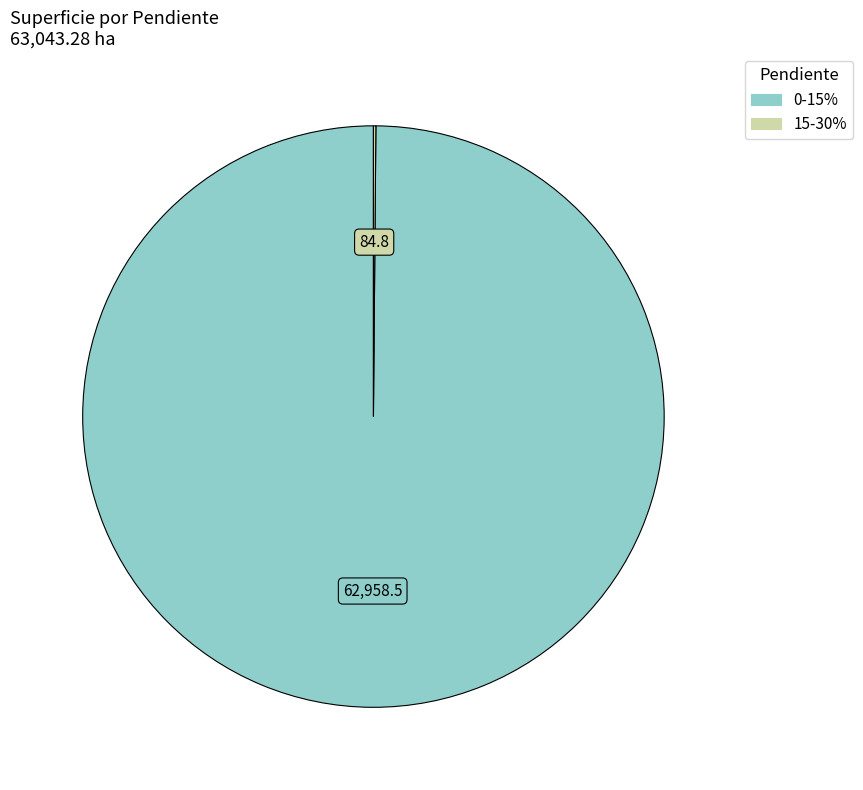

The 0-15% slice represents 100% of the pie. True or false?

True